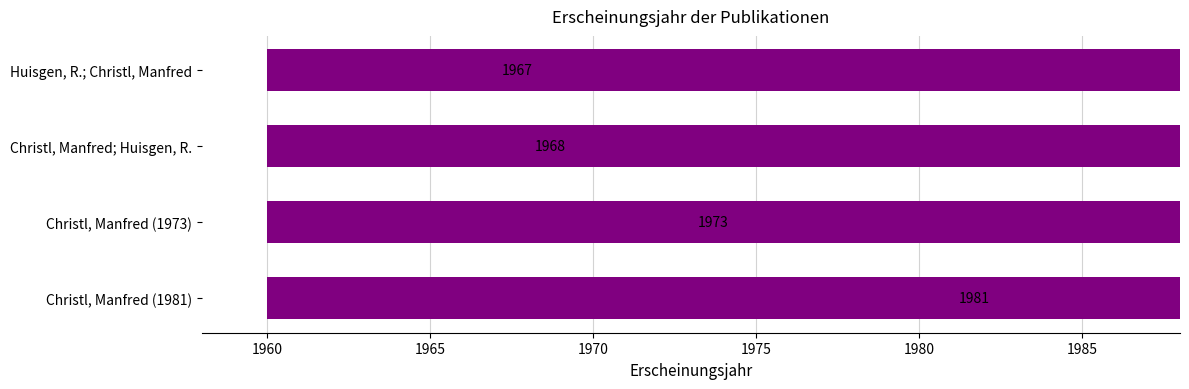

Is it true that the value at Christl, Manfred (1981) is 3339?

False